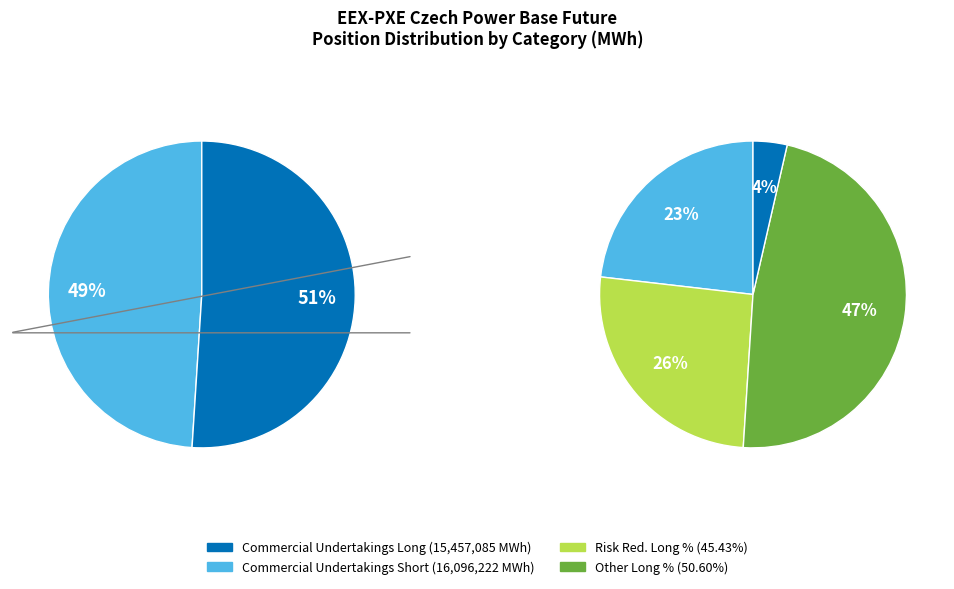

Count the number of slices in the pie.

4